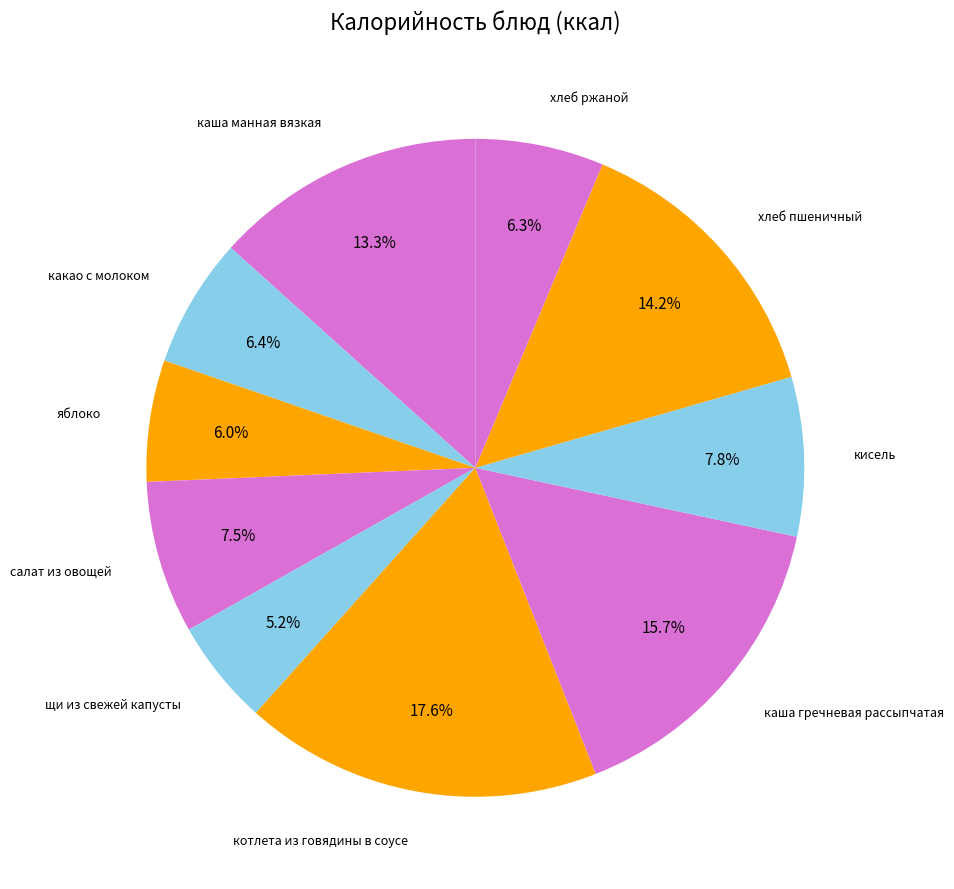

How many slices are in this pie chart?

10